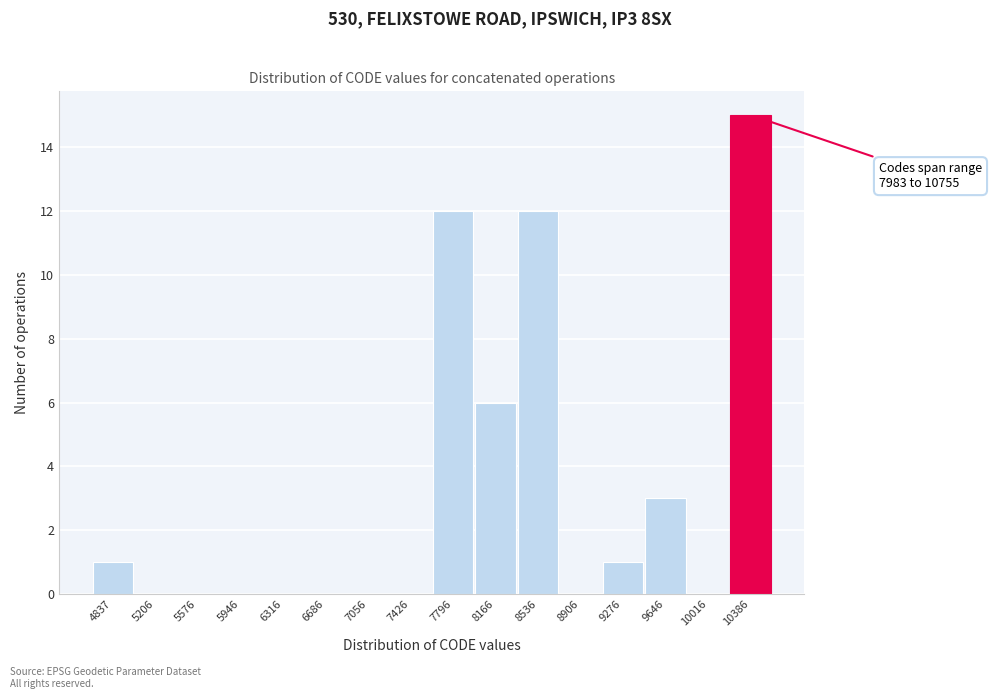

Reading right to left, transcribe all the data shown in this chart.

10386=15	10016=0	9646=3	9276=1	8906=0	8536=12	8166=6	7796=12	7426=0	7056=0	6686=0	6316=0	5946=0	5576=0	5206=0	4837=1